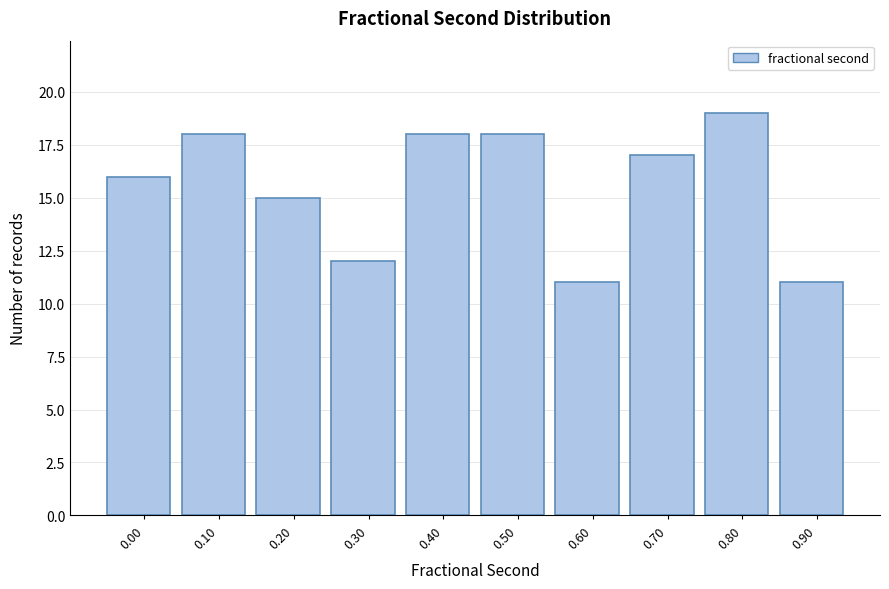

Reading right to left, extract all data points from this chart.

0.90=11	0.80=19	0.70=17	0.60=11	0.50=18	0.40=18	0.30=12	0.20=15	0.10=18	0.00=16